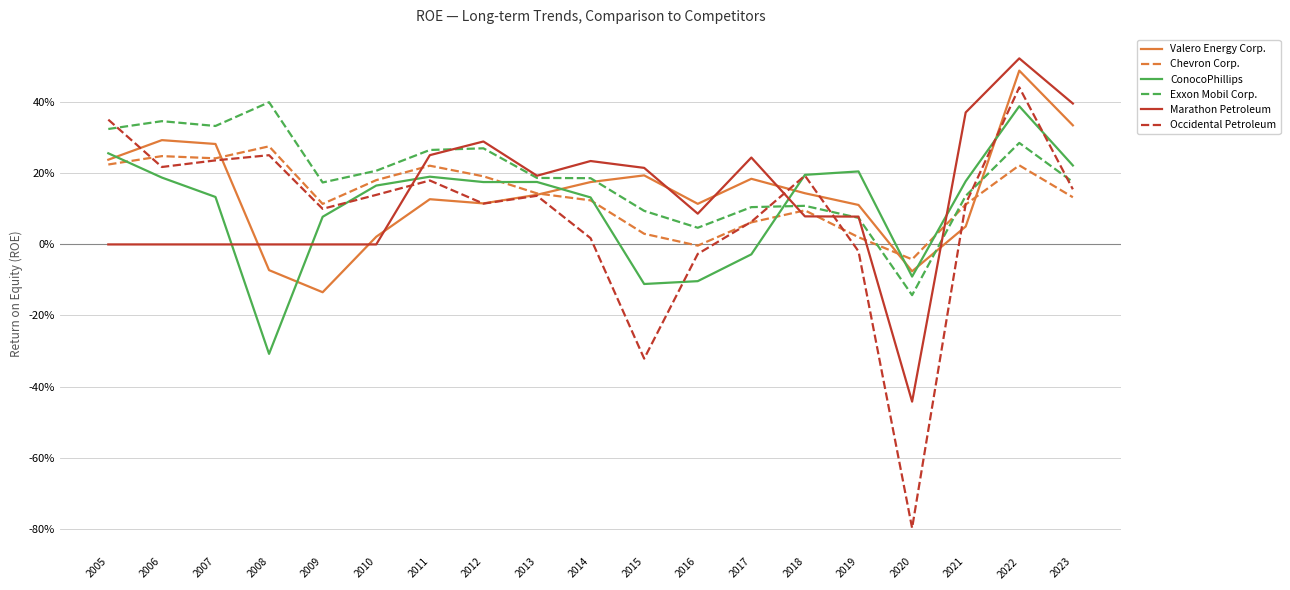

Which label corresponds to the smallest value in the chart?

2020